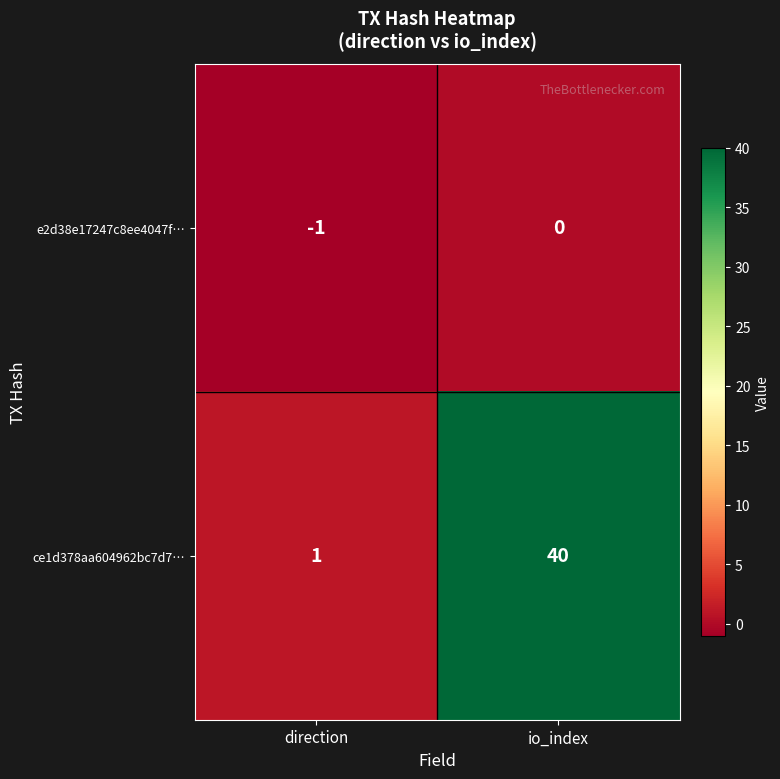

Rank the series by their average value, from lowest to highest.

e2d38e17247c8ee4047f…, ce1d378aa604962bc7d7…